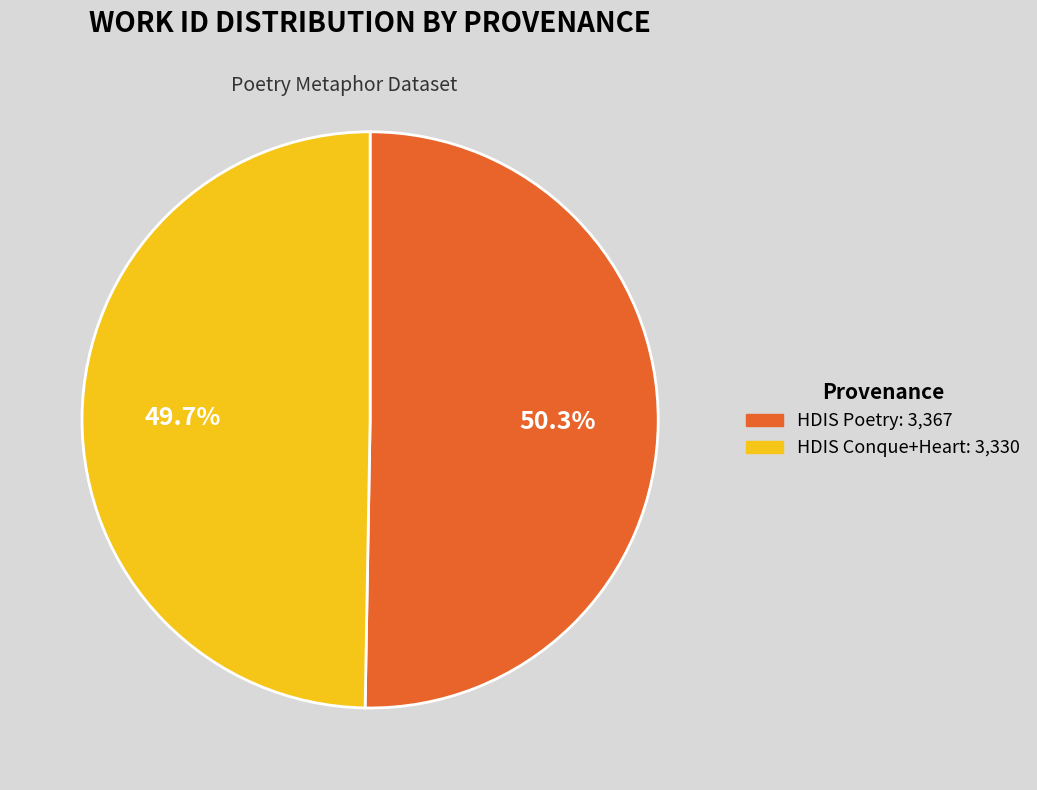

Count the number of slices in the pie.

2